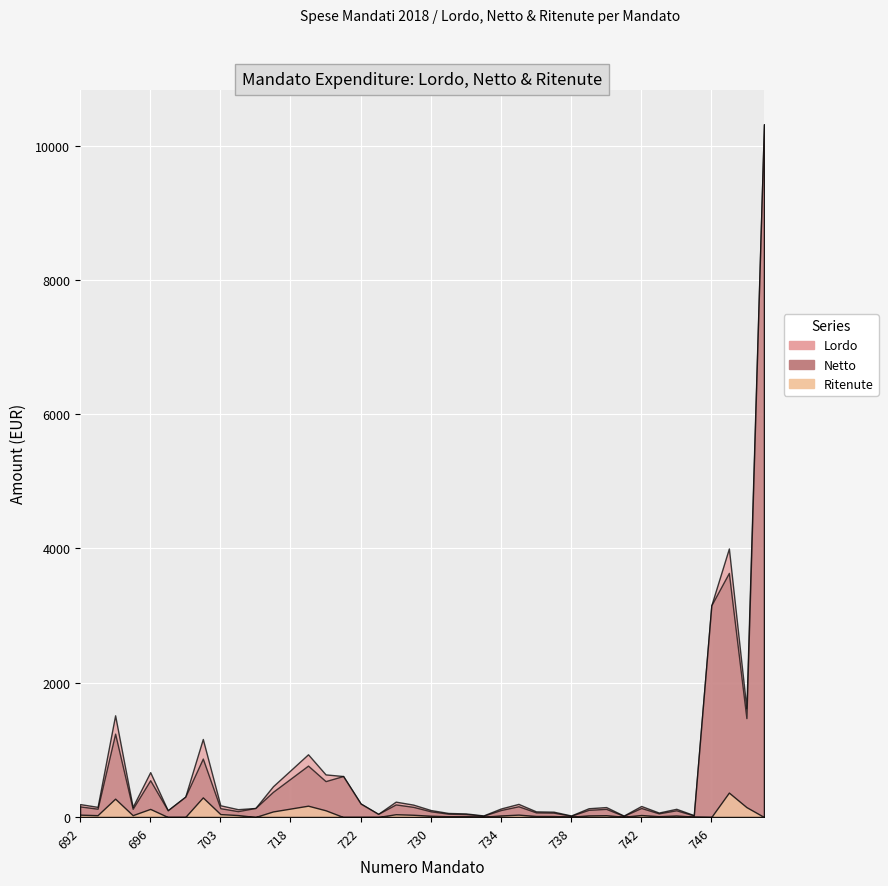

At how many categories does at least one series exceed 1051?

6